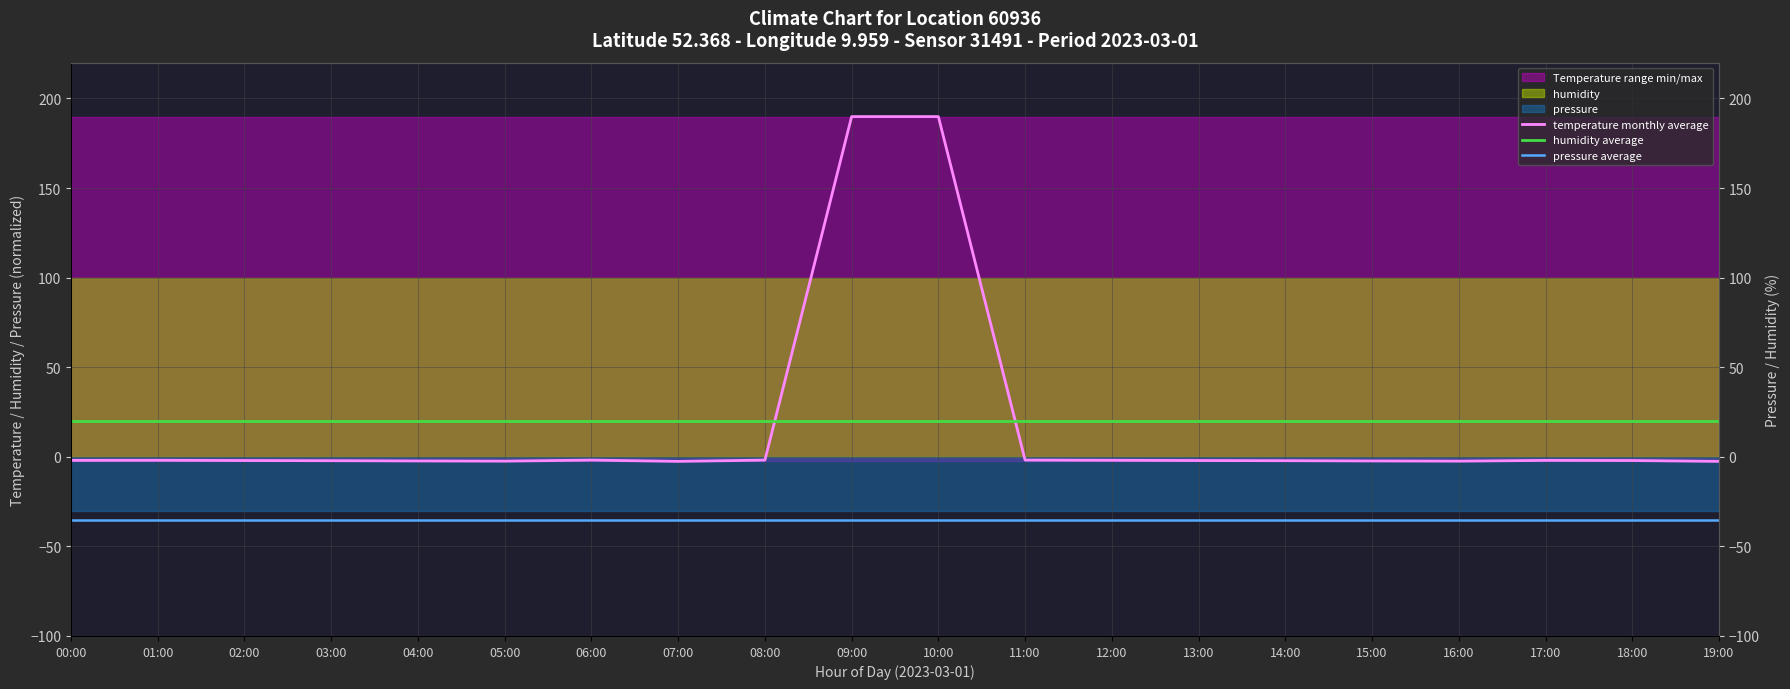

What position from the right is 14:00?

6